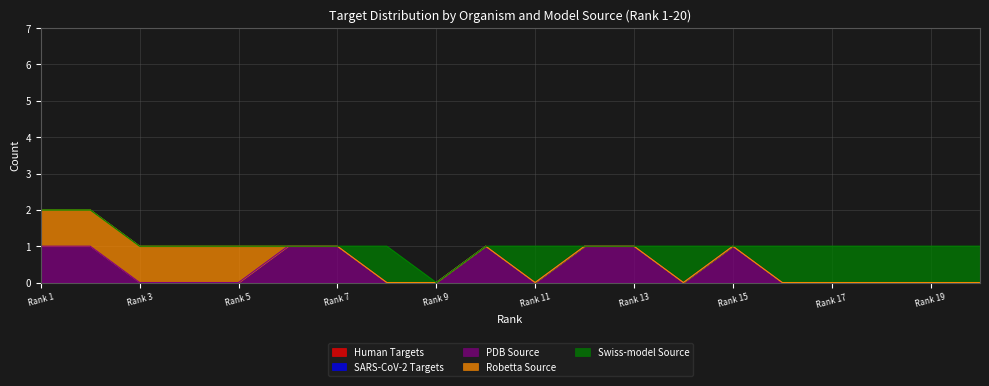

Where is SARS-CoV-2 Targets nearest to the value 0?

1